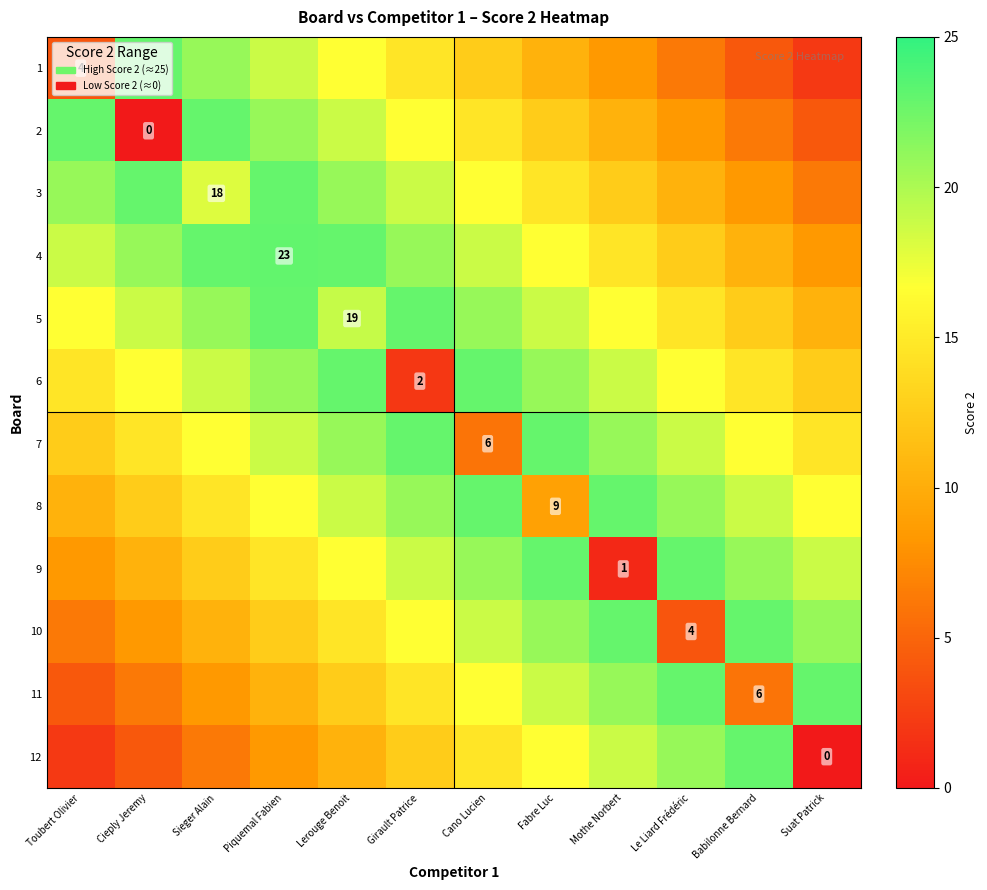

What is the total value across all series at Le Liard Frédéric?

179.0